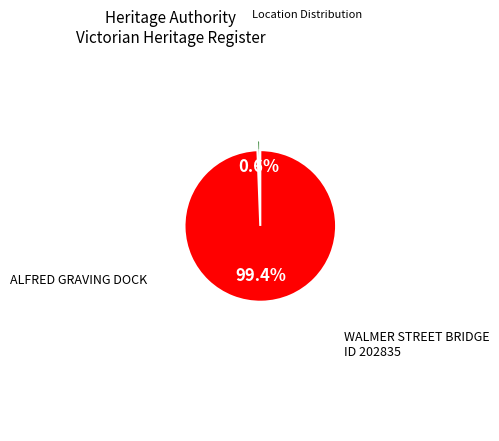

How many slices are in this pie chart?

2